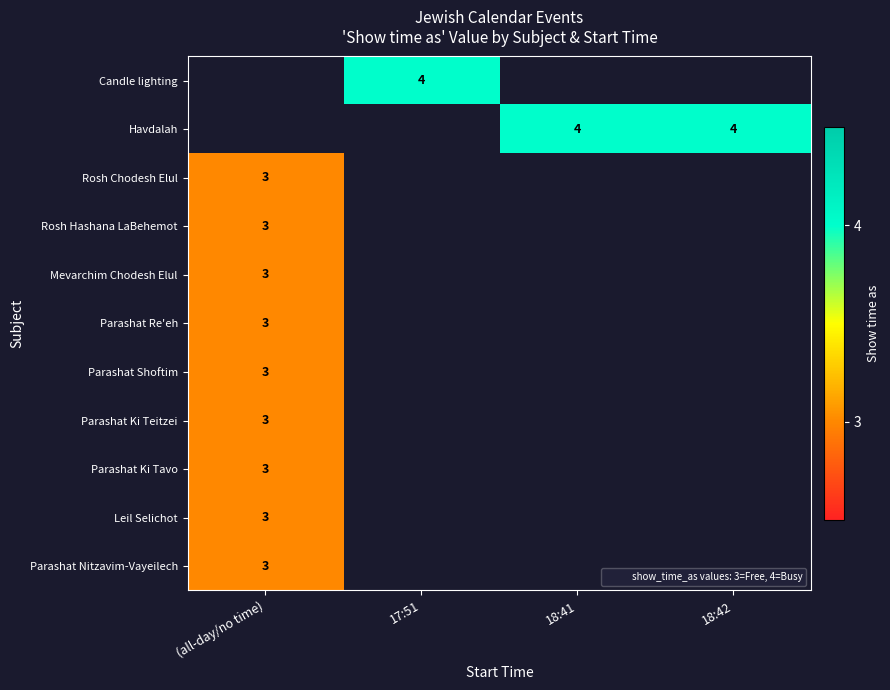

What is the minimum value for Parashat Shoftim?

3.0